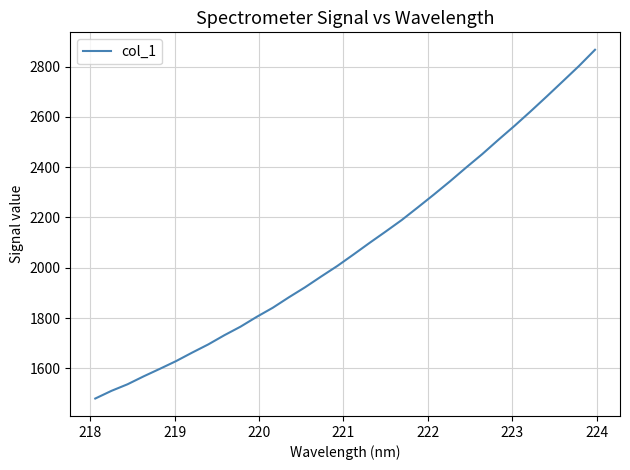

What is the greatest value displayed?

2866.7